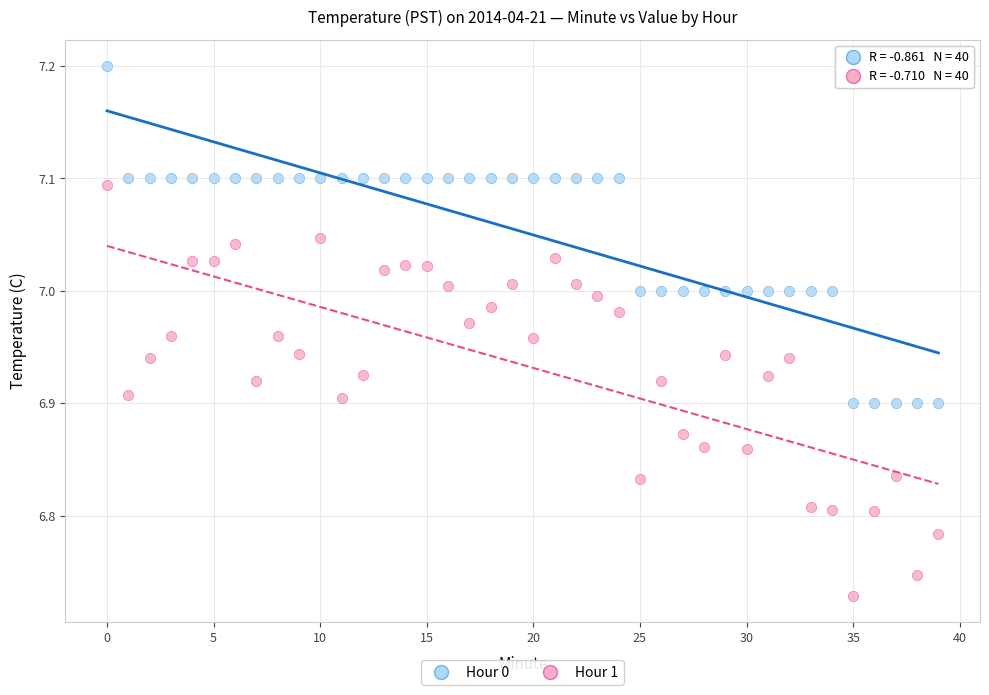

What are all the series names shown in the legend?

Hour 0, Hour 1